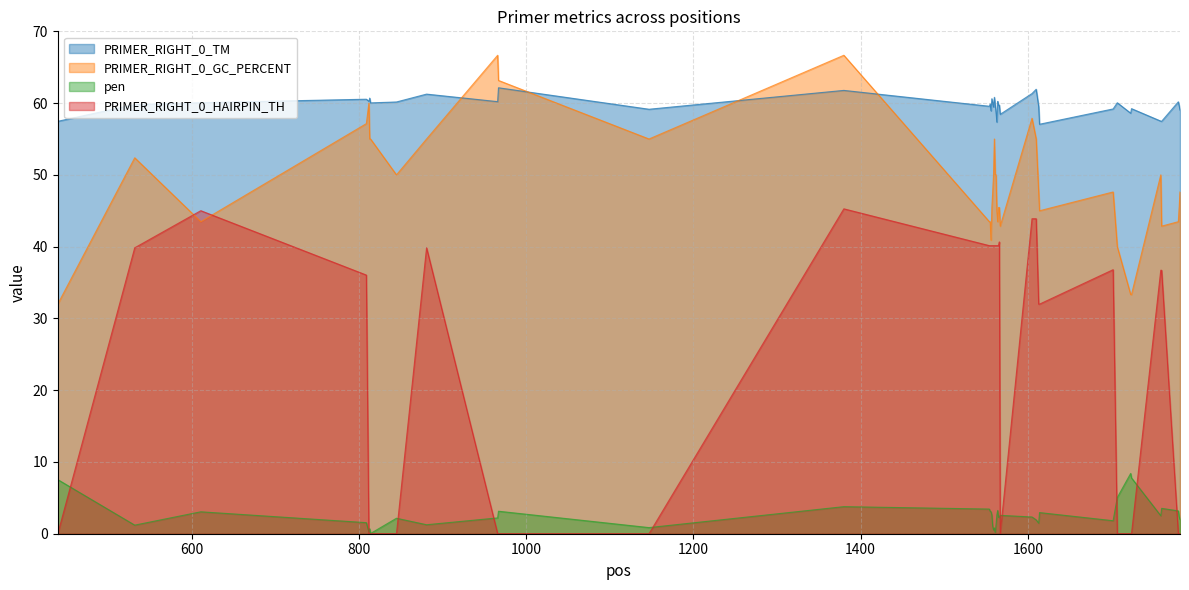

What is the sum of all PRIMER_RIGHT_0_TM values?

2387.5